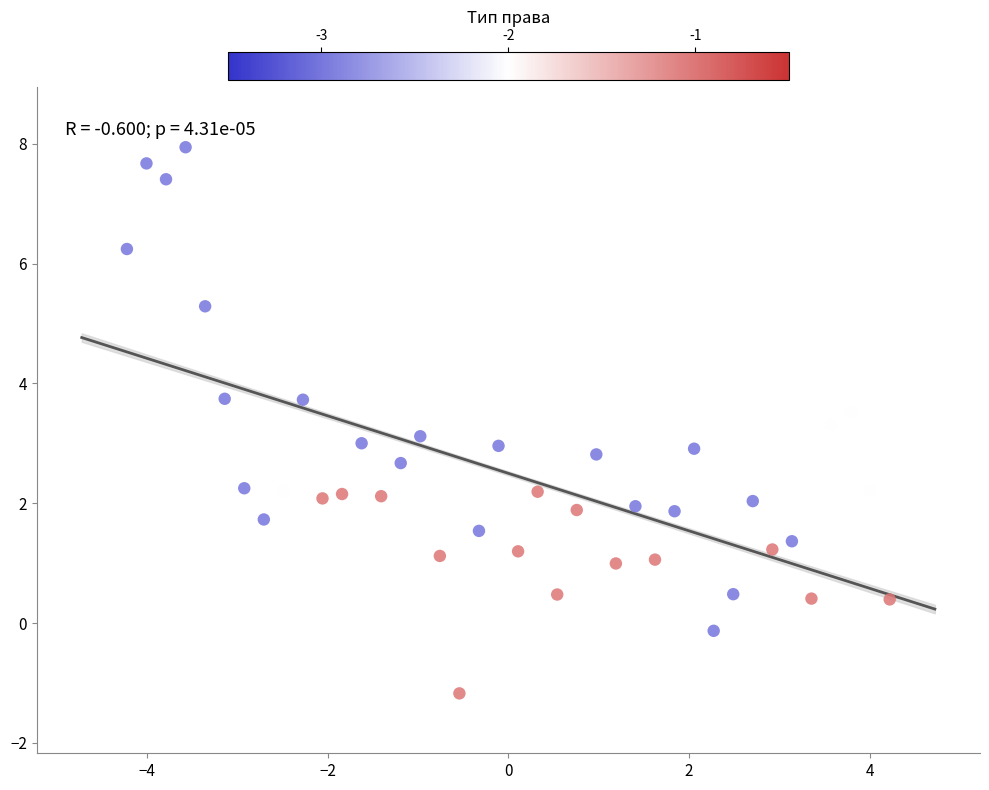

What is the range of Y values (max minus min)?

9.1